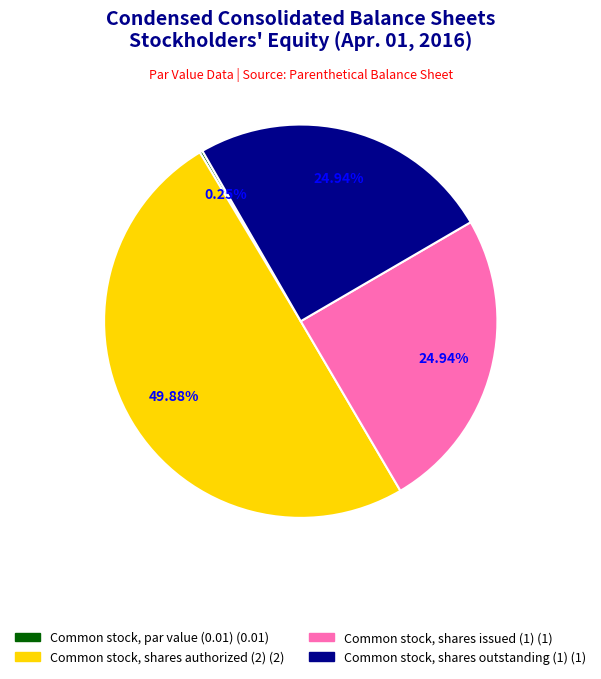

To the nearest percent, what is the average slice percentage?

25%